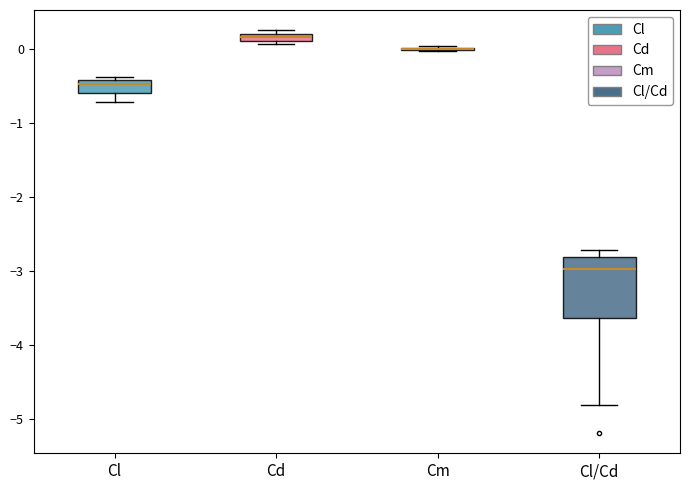

Comparing the boxes themselves (not the whiskers), which one is the tallest?

Cl/Cd